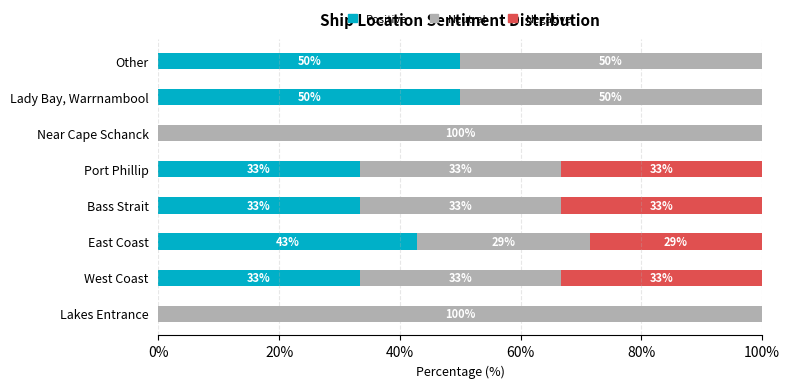

What are all the series names shown in the legend?

Positive, Neutral, Negative